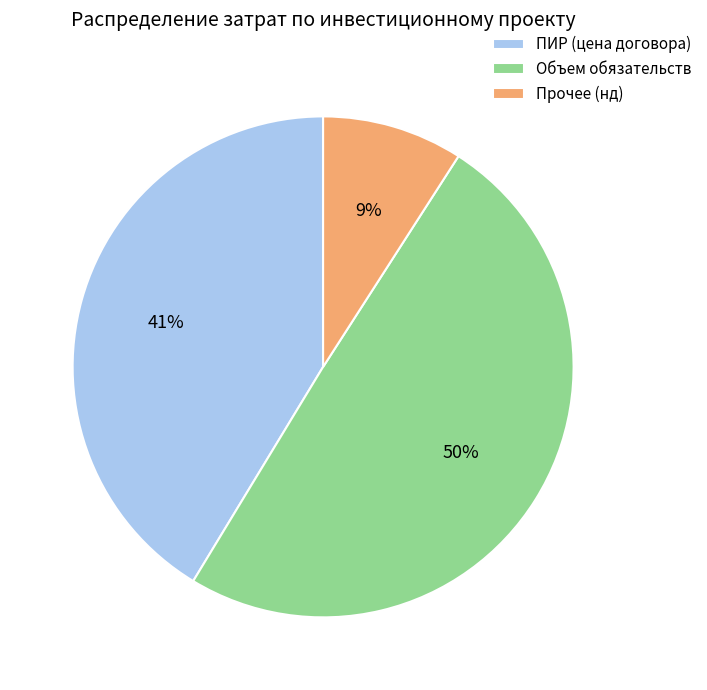

Between ПИР (цена договора) and Объем обязательств, which is larger?

Объем обязательств